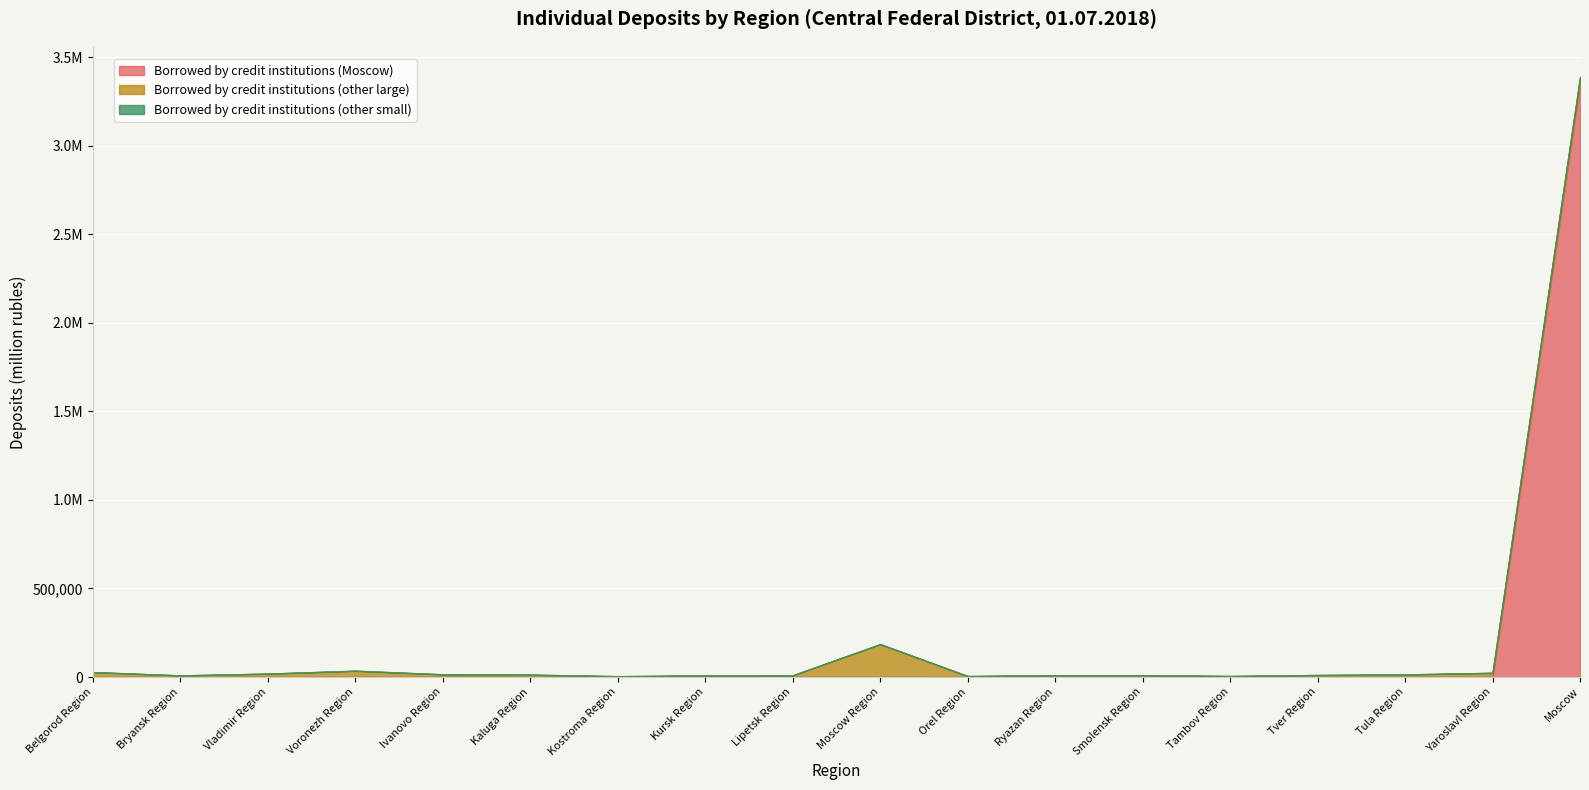

How many distinct data groups are displayed?

3